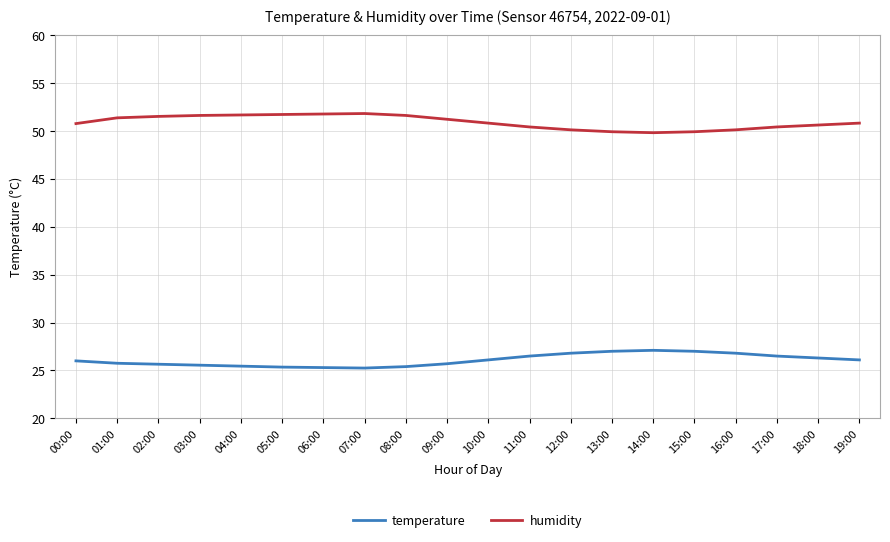

True or false: humidity and temperature cross at least once.

False